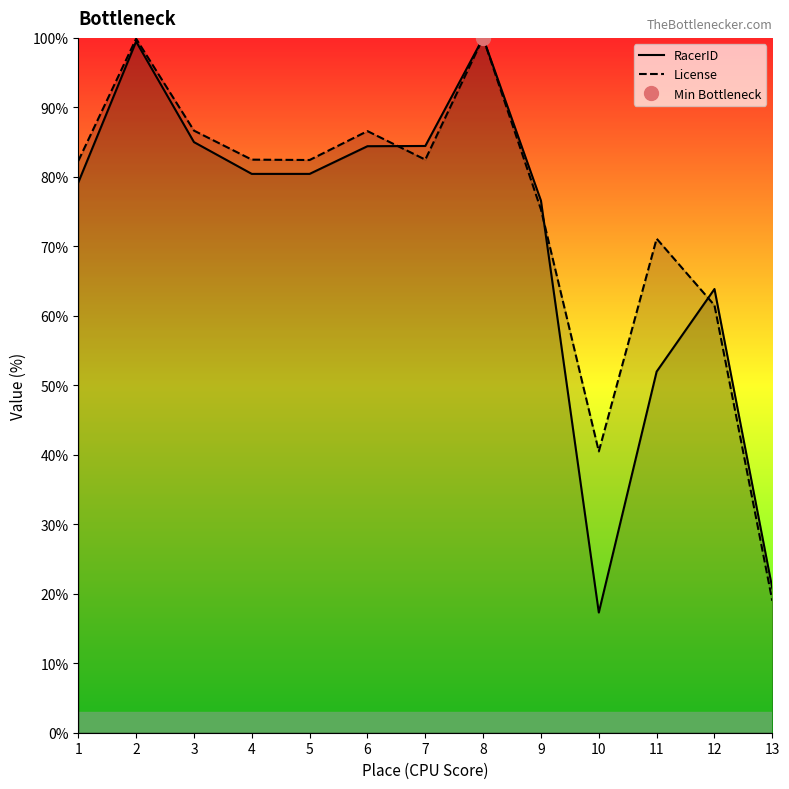

How many data points in RacerID are above 80?

7